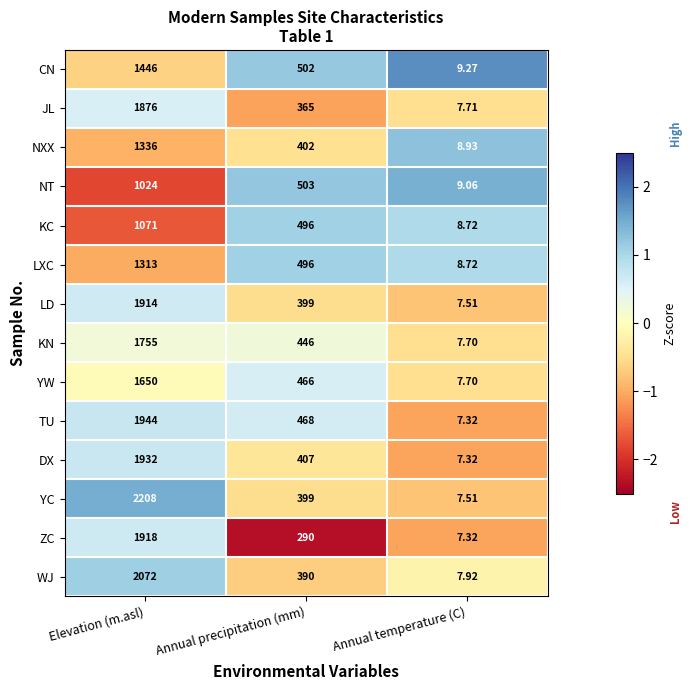

Which series has the largest total across all categories?

YC